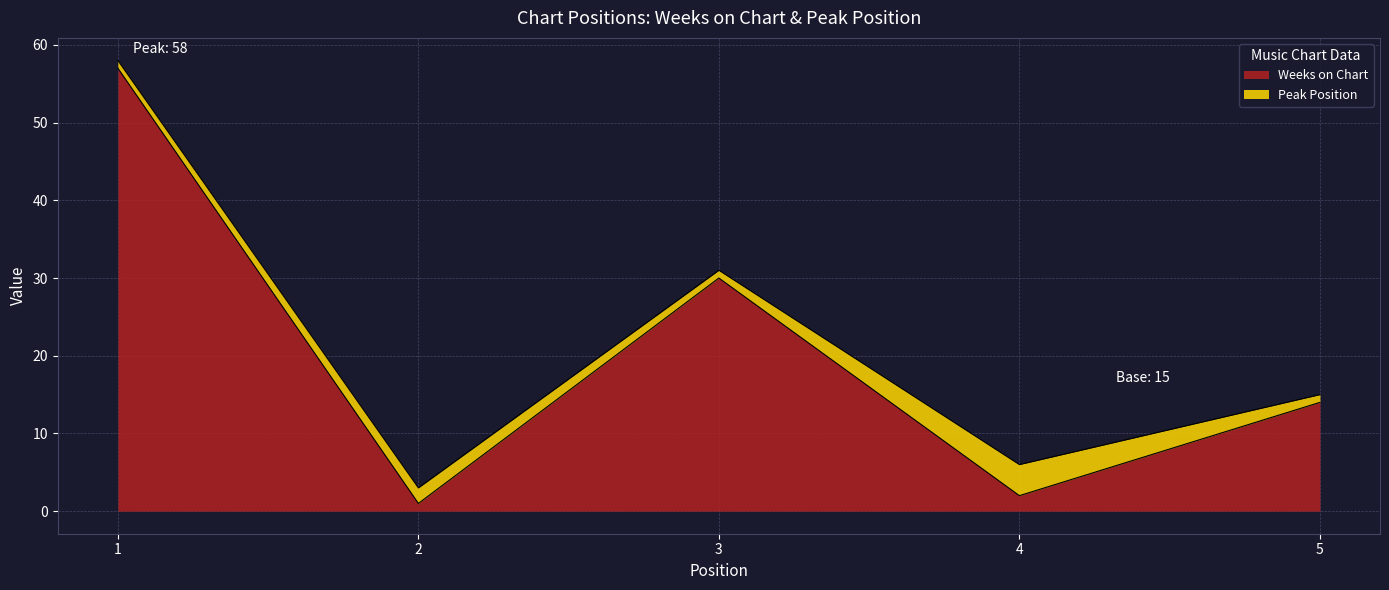

Read the value at 3.

30